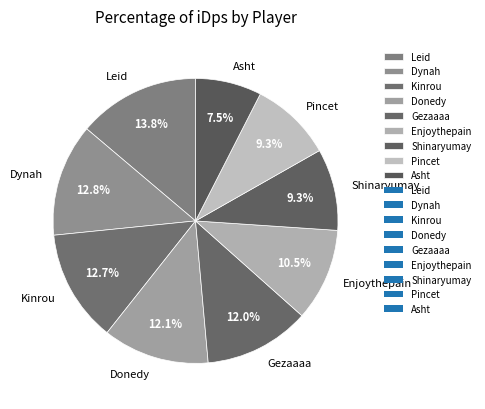

How many slices are in this pie chart?

9